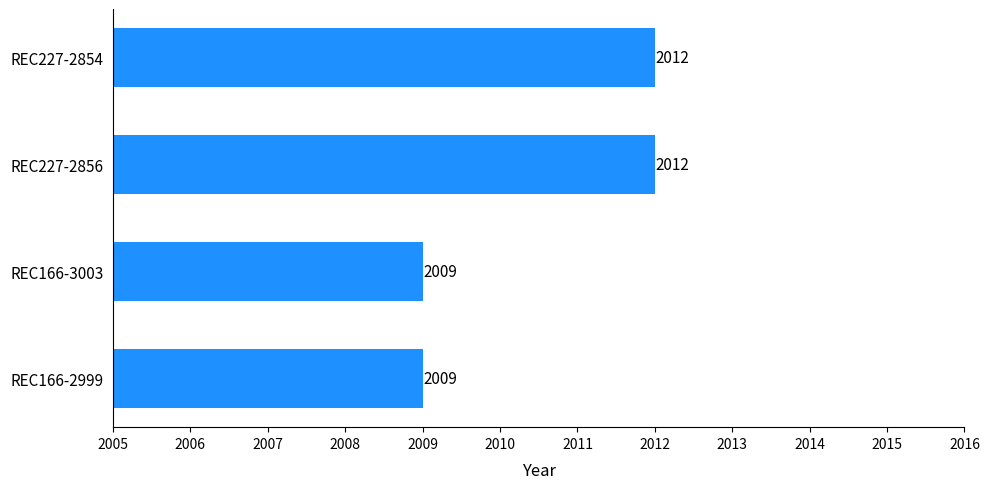

Count the number of categories in the chart.

4